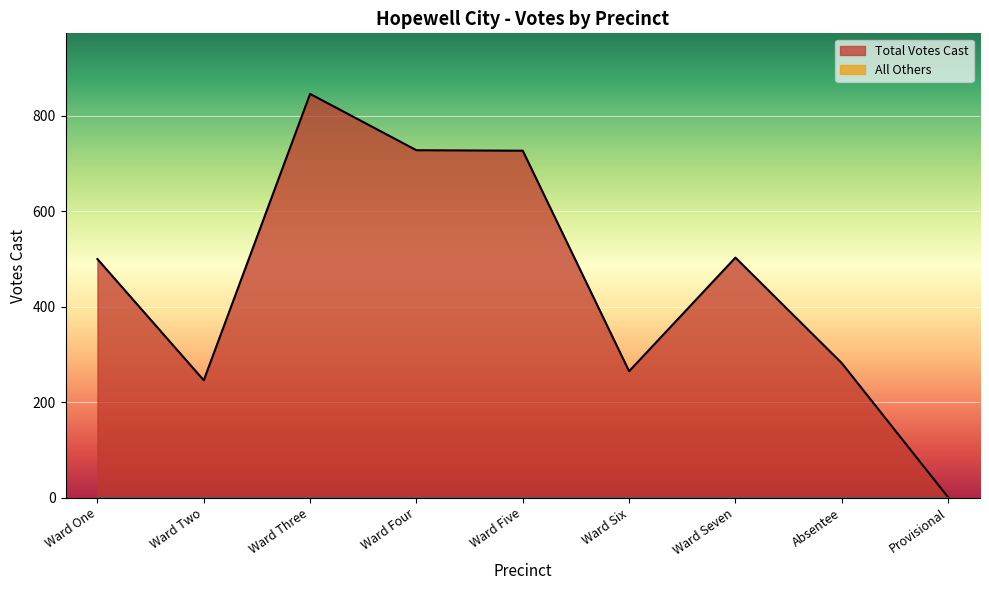

Rank the categories by value from highest to lowest.

Ward Three, Ward Four, Ward Five, Ward Seven, Ward One, Absentee, Ward Six, Ward Two, Provisional